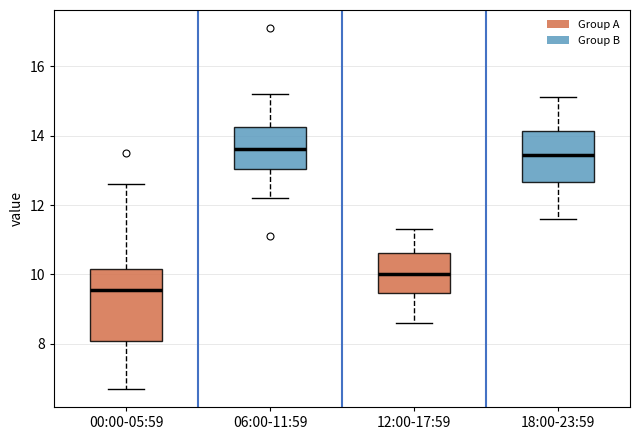

Which box is the tallest, from its lower edge to its upper edge?

00:00-05:59